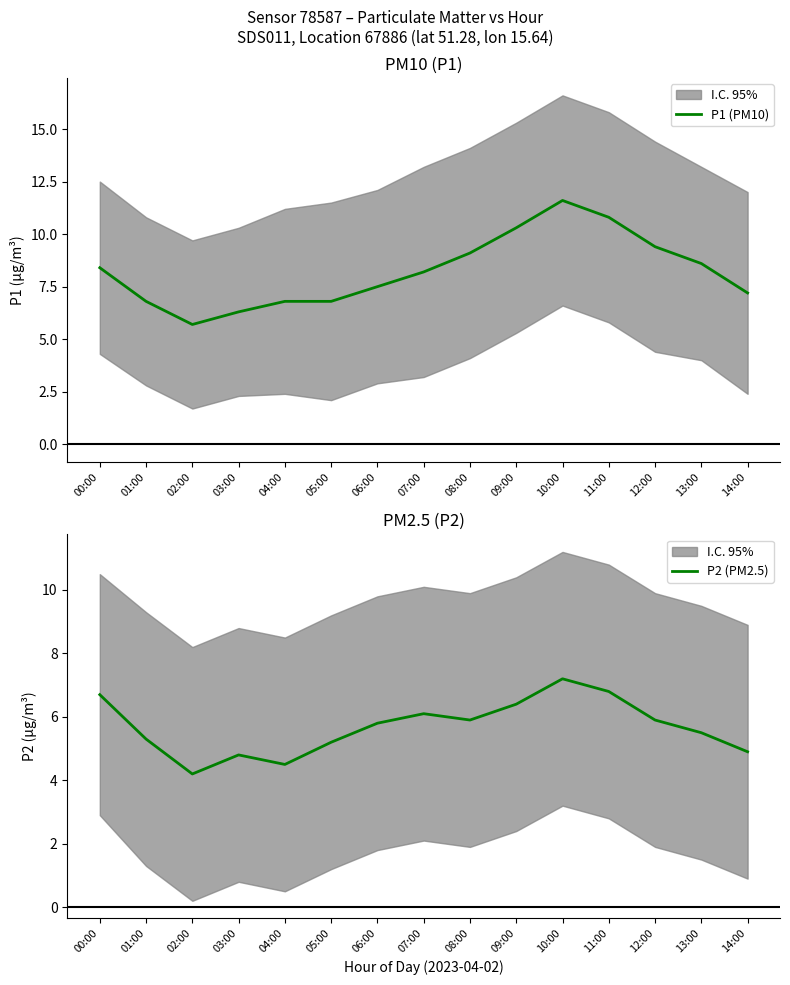

At 07:00, list the series in order from smallest to largest.

P2 (PM2.5), P1 (PM10)